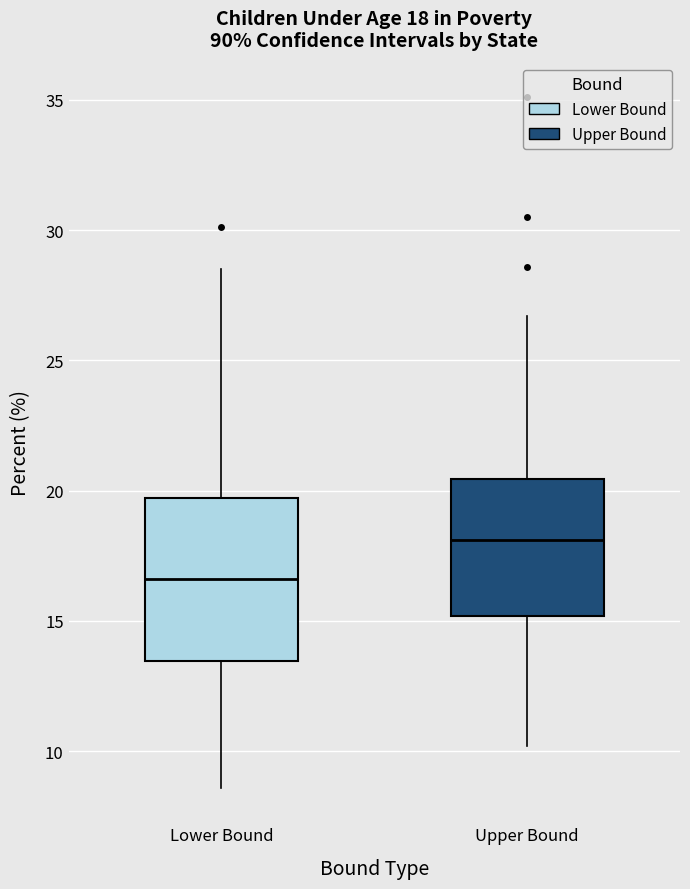

Which box has the highest median line?

Upper Bound